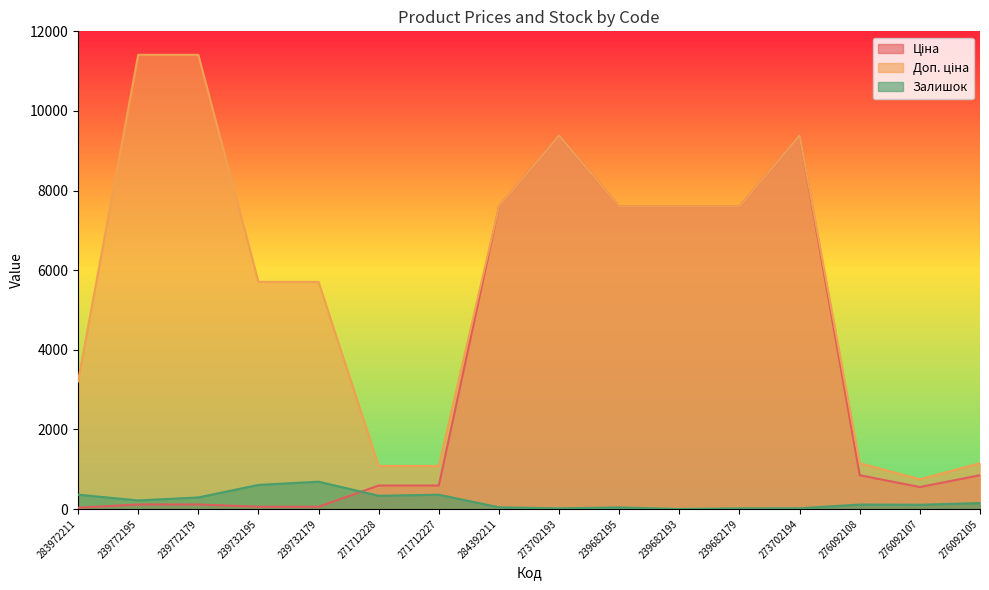

How many lines are shown in the chart?

3